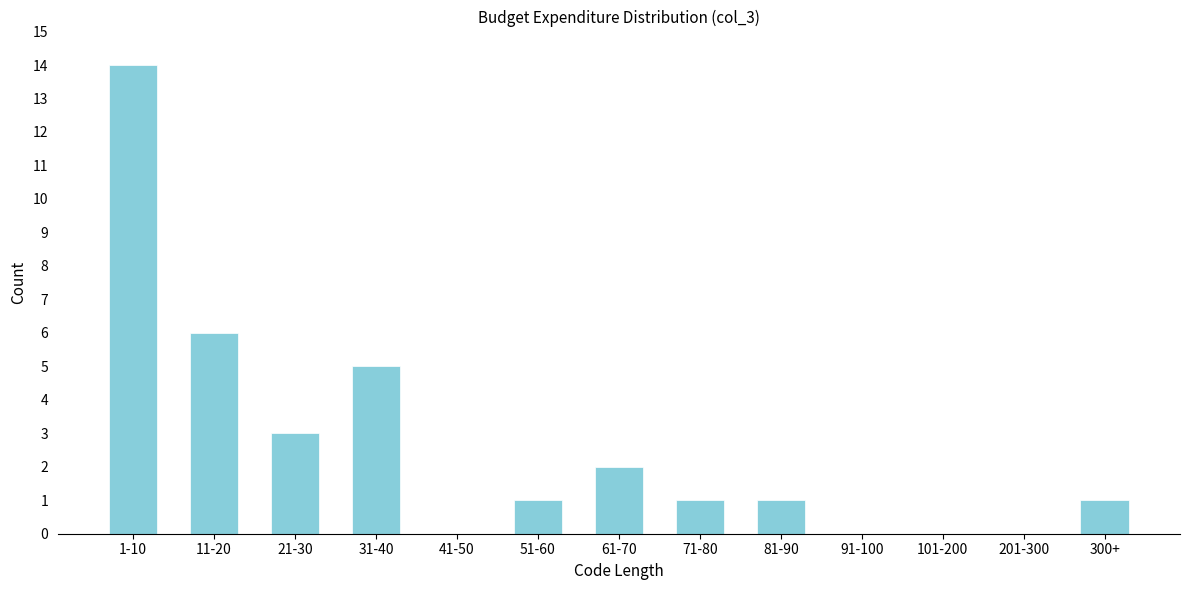

Reading right to left, extract all data points from this chart.

300+=1	201-300=0	101-200=0	91-100=0	81-90=1	71-80=1	61-70=2	51-60=1	41-50=0	31-40=5	21-30=3	11-20=6	1-10=14